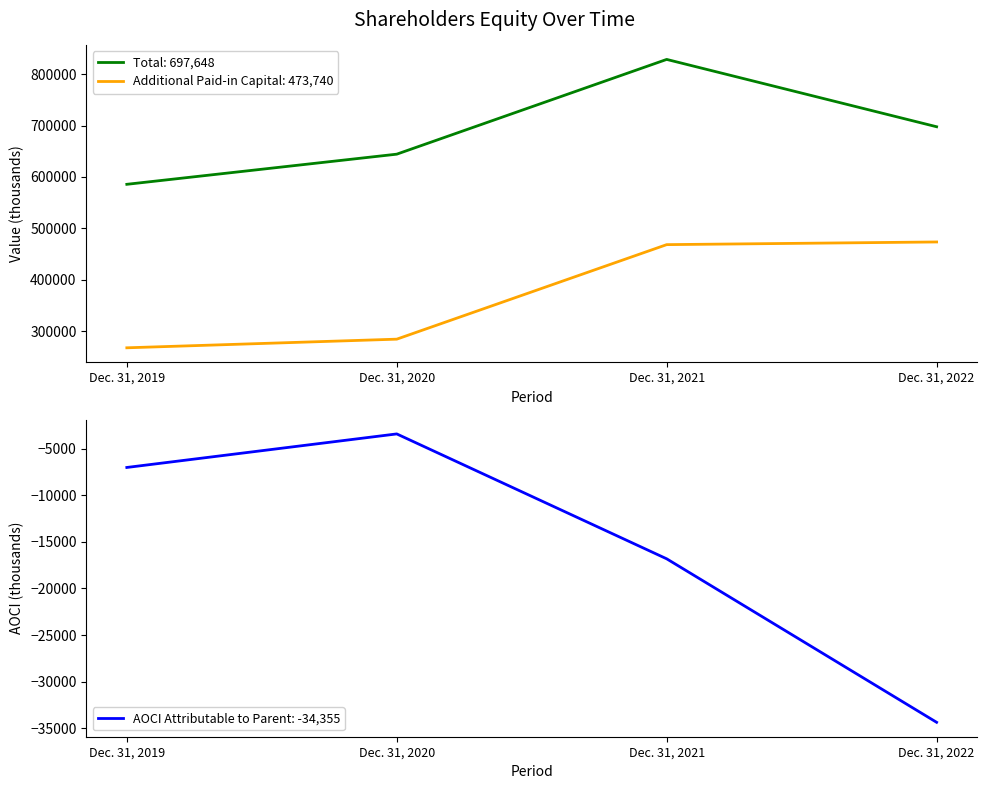

At which label is AOCI Attributable to Parent closest to -18887?

Dec. 31, 2021